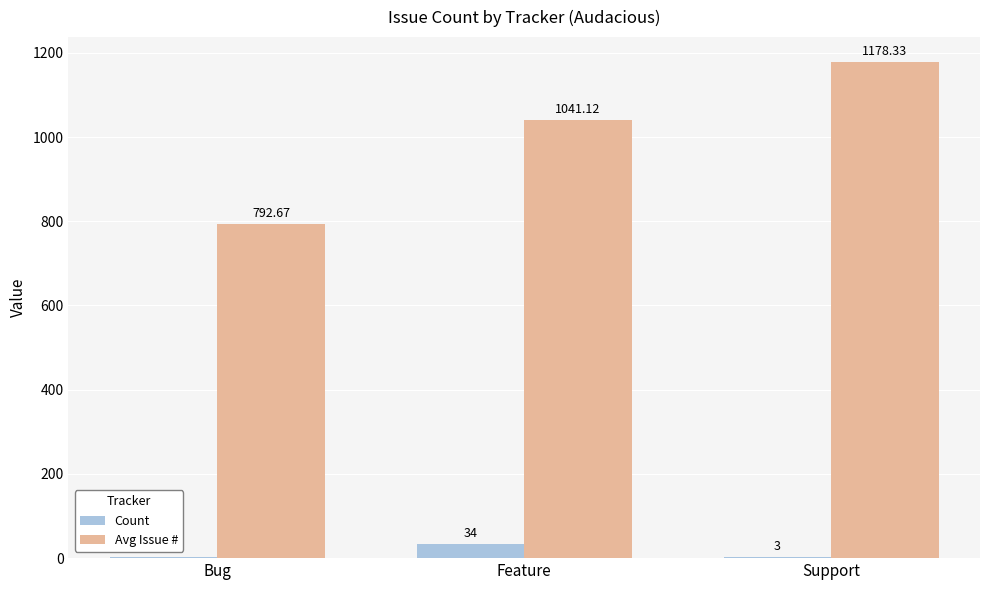

At which label does Avg Issue # reach its peak?

Support